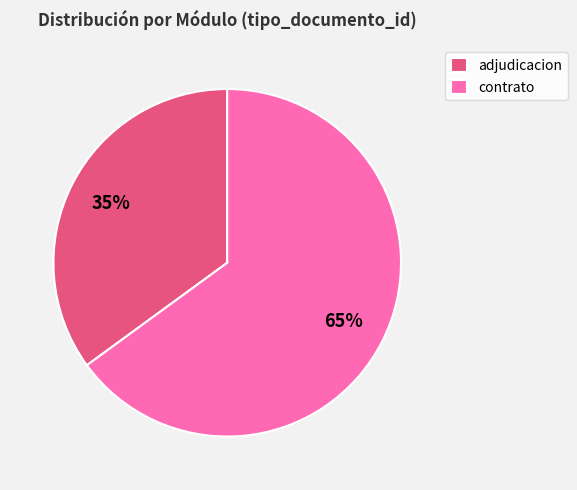

Is the sum of contrato and adjudicacion greater than half?

Yes